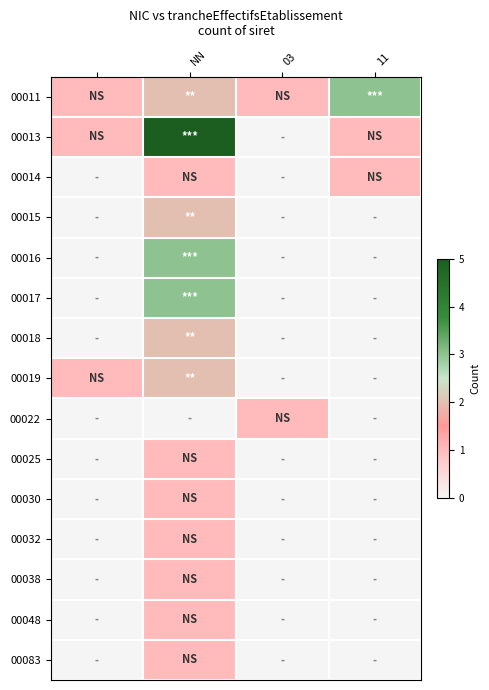

What is the maximum value shown in the chart?

5